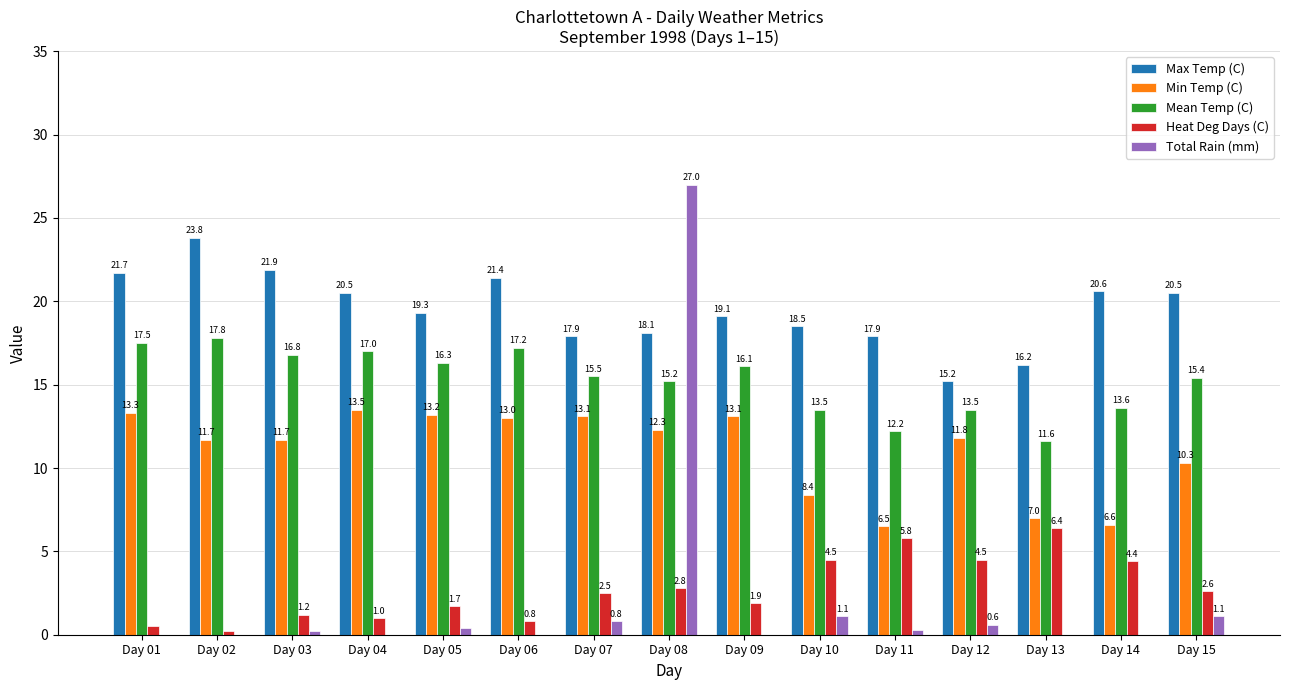

Read the Mean Temp (C) value at Day 06.

17.2